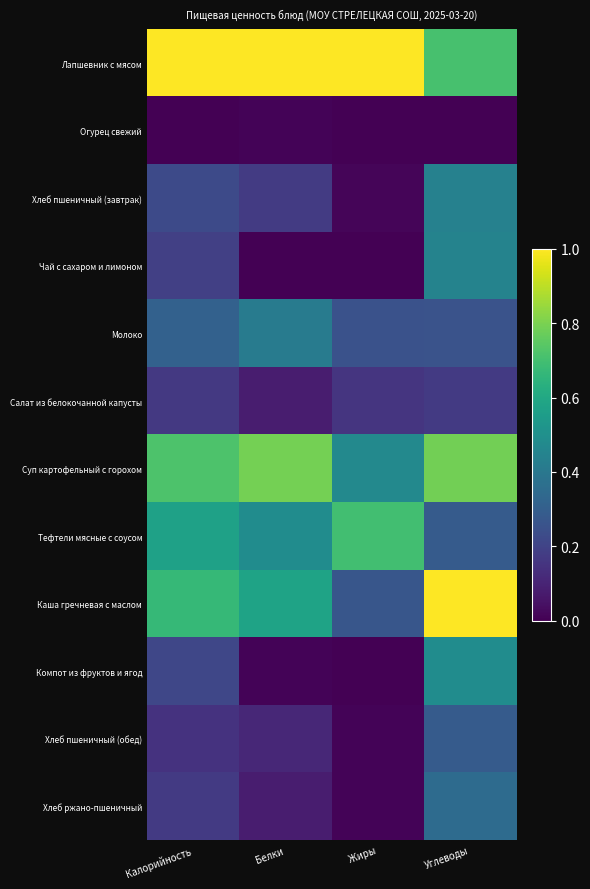

Which label corresponds to the smallest value in the chart?

Калорийность